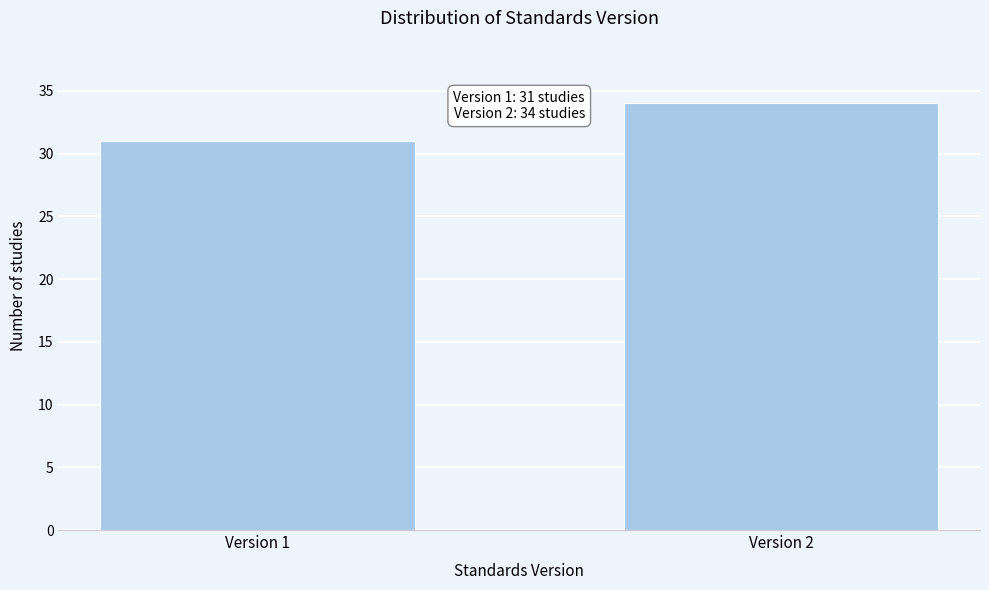

Reading left to right, extract all data points from this chart.

Version 1=31	Version 2=34